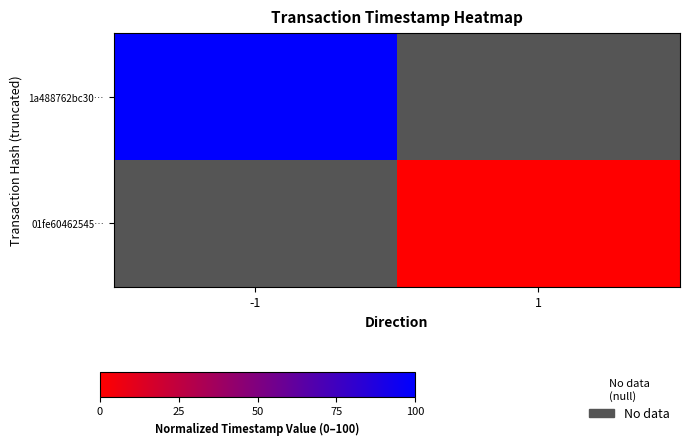

List the series in order of their overall mean, highest first.

1a488762bc30…, 01fe60462545…